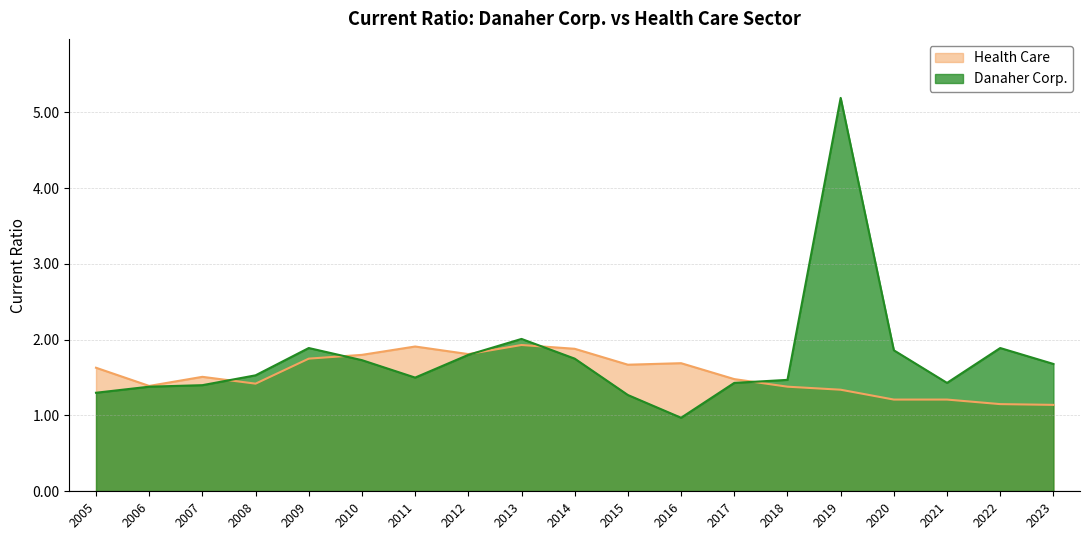

What is the approximate value of Danaher Corp. at 2023?

1.7